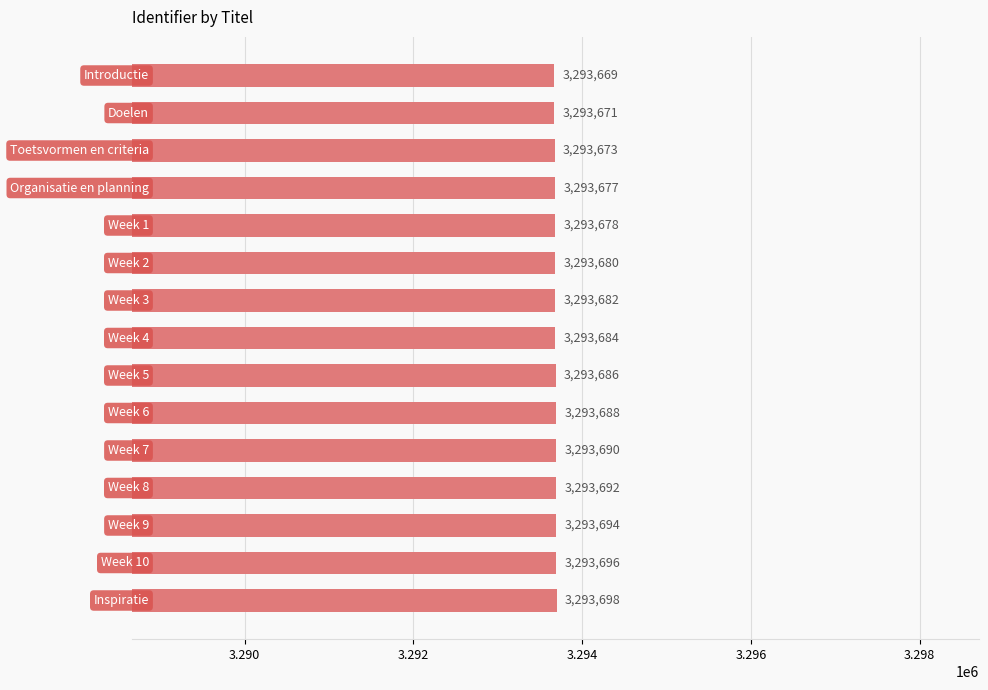

What is the greatest value displayed?

3293698